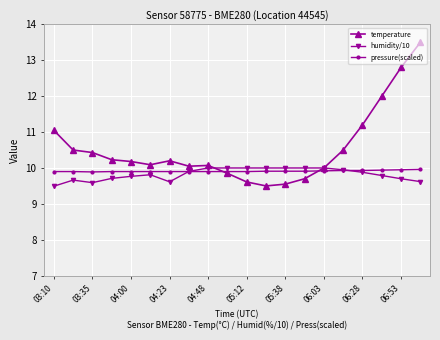

What is the smallest value displayed?

9.5